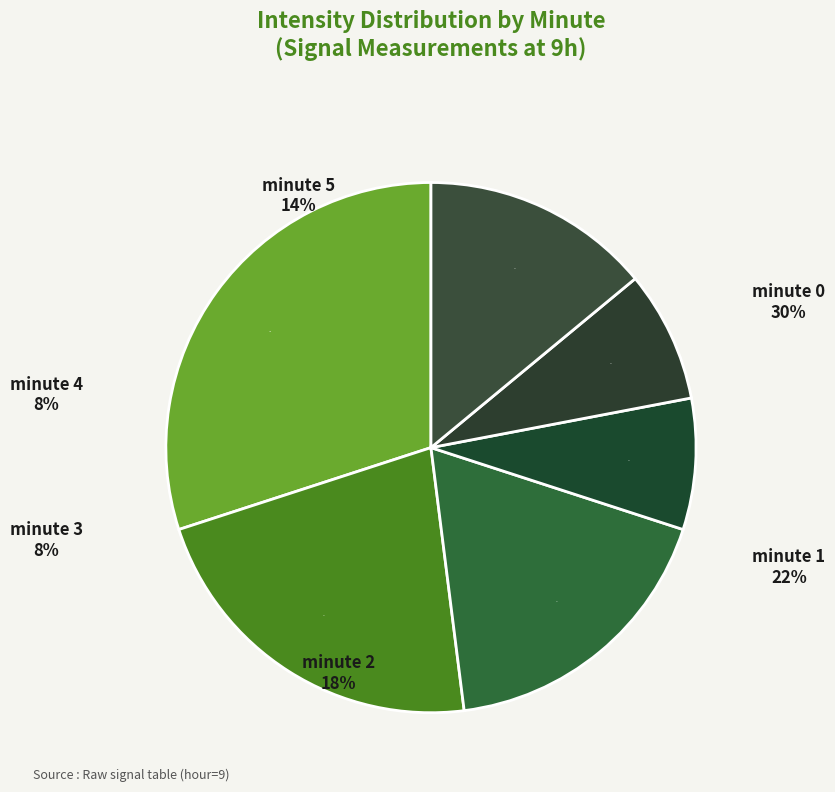

True or false: minute 0 accounts for 39% of the total.

False